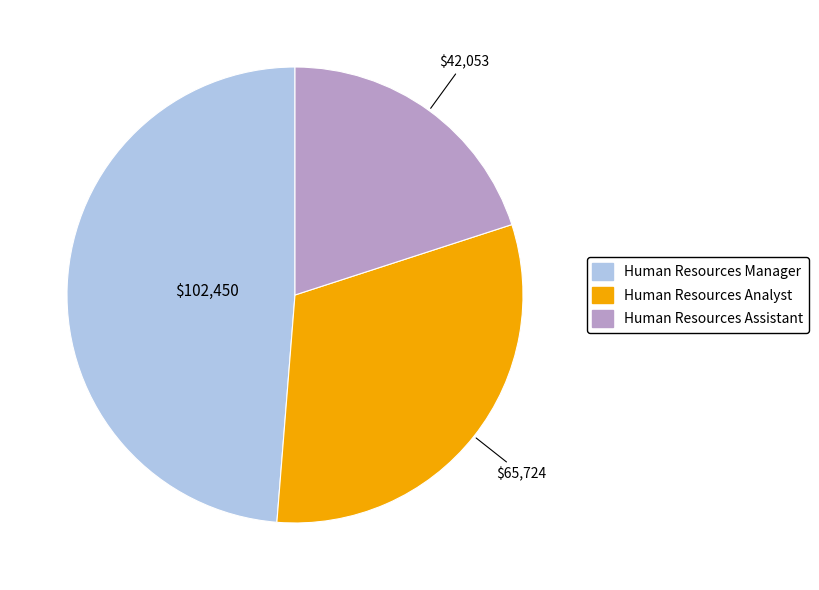

Which slice is the smallest?

Human Resources Assistant